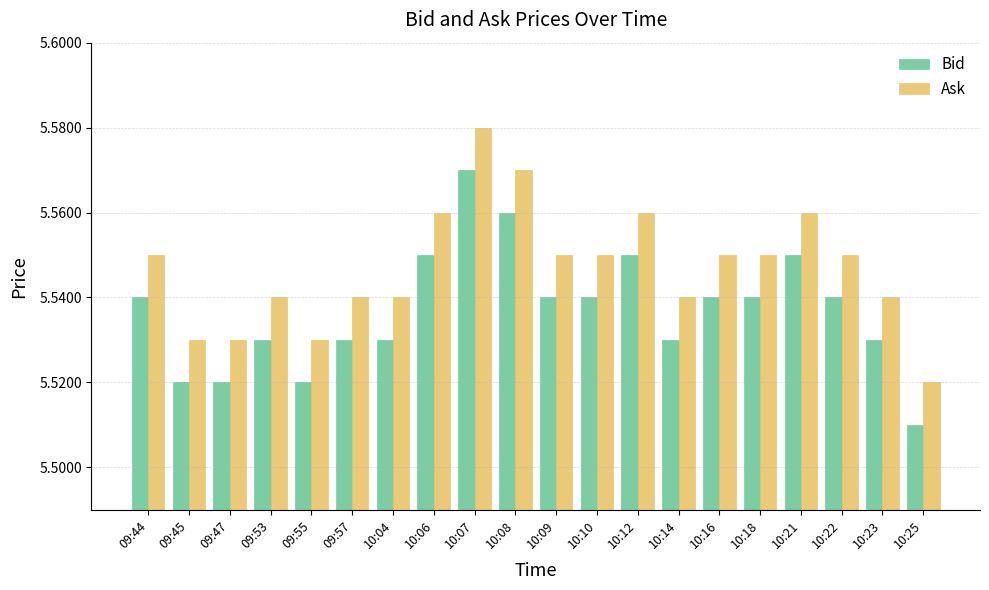

The Bid series shows 3.3 at 09:45. True or false?

False